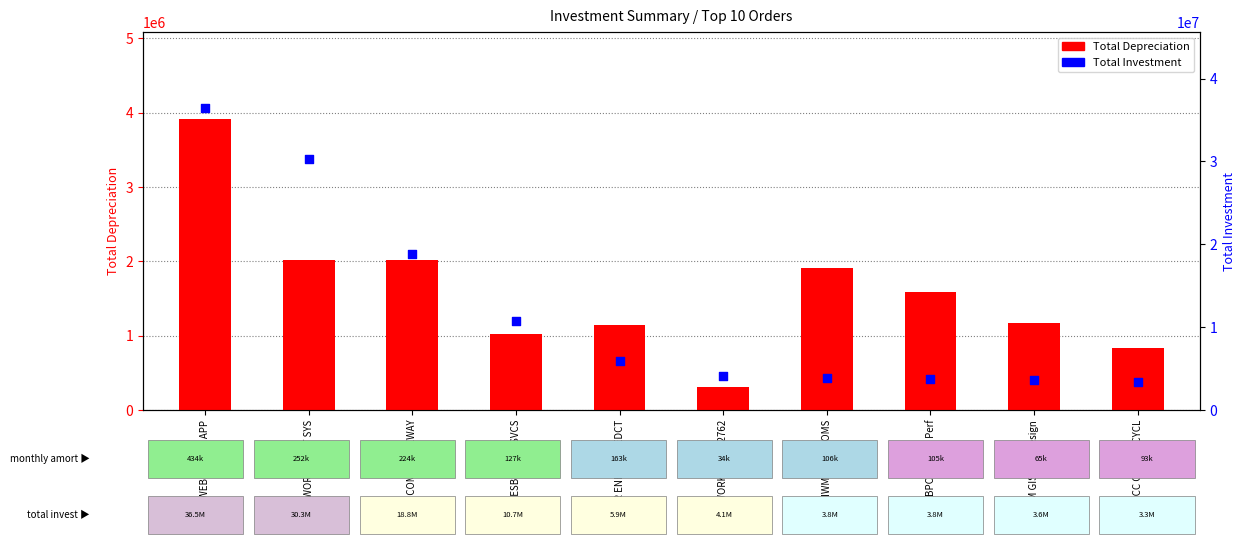

What is the total value across all series at CI IVR ENHAN PREDCT?

7010334.7